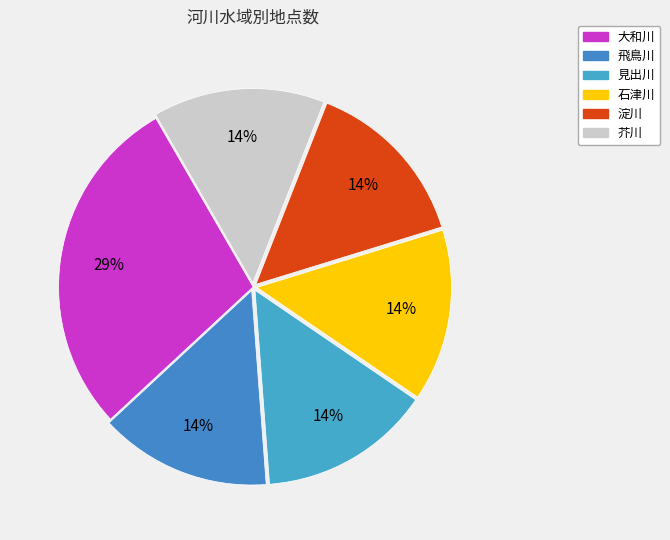

Is there a majority slice in this chart?

No